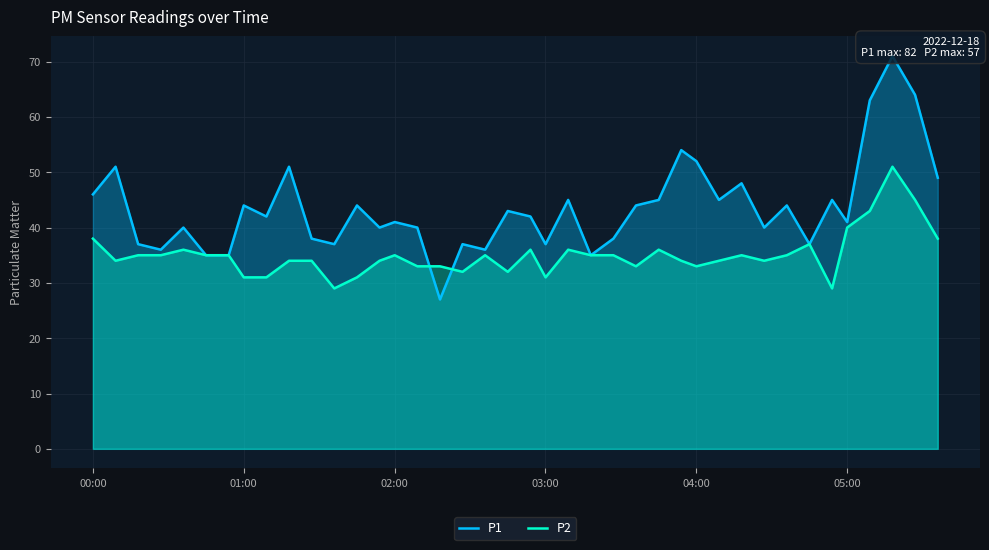

What is the highest value of the P2 series?

51